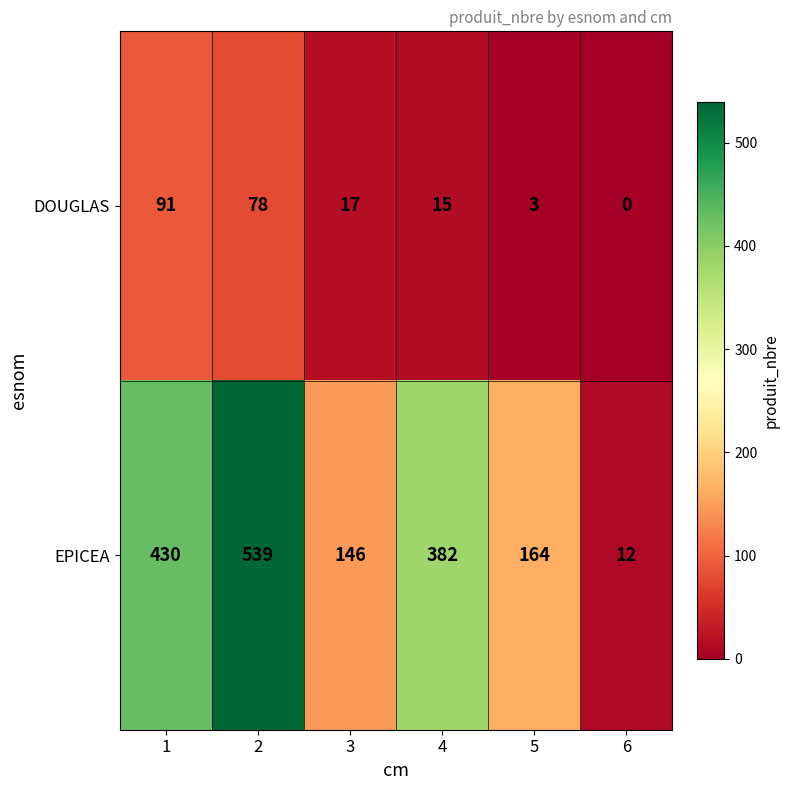

Is it true that EPICEA equals 87 at 5?

False